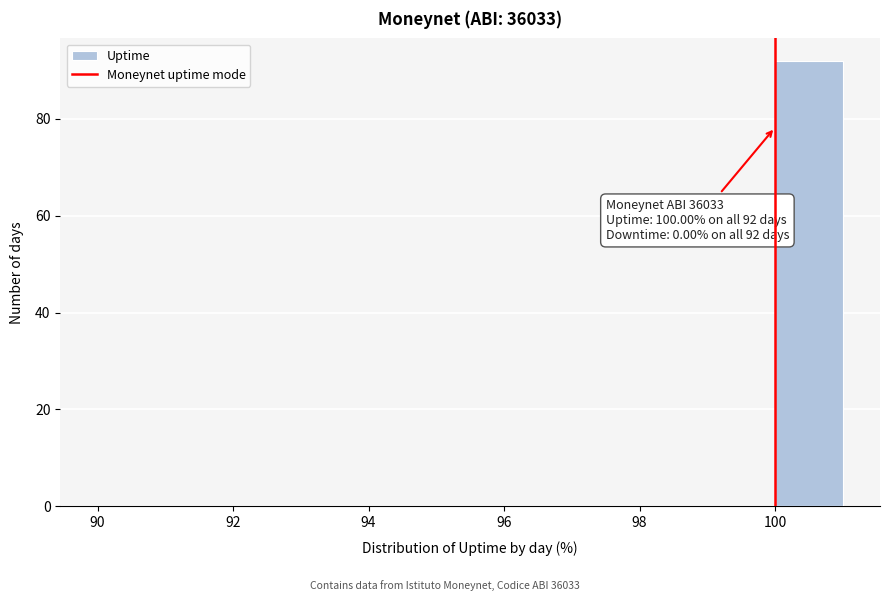

Over which range of the x-axis is the bar tallest?

100 to 101